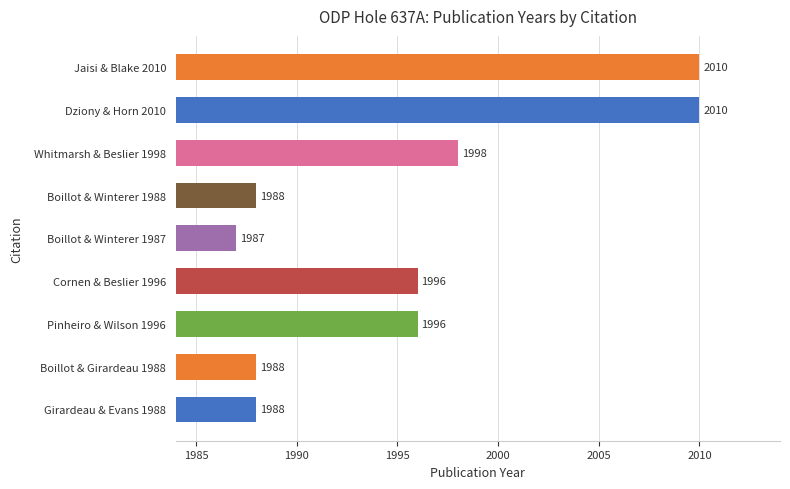

Reading bottom to top, extract all data points from this chart.

1988	1988	1996	1996	1987	1988	1998	2010	2010